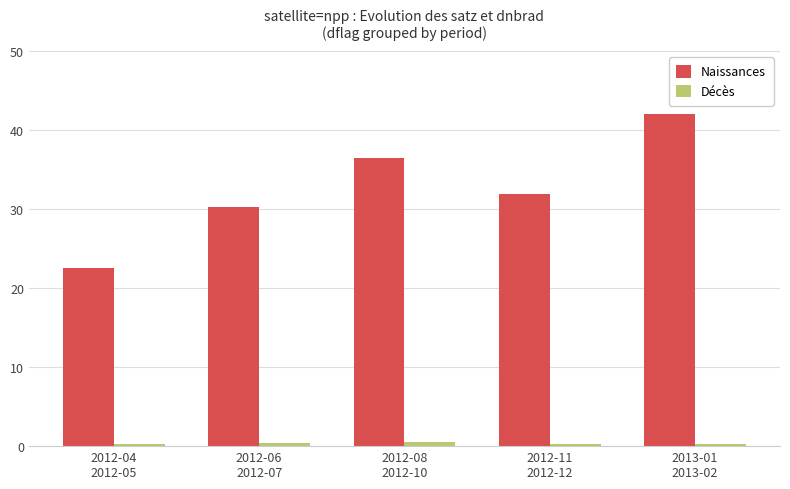

What is the maximum value shown in the chart?

42.0